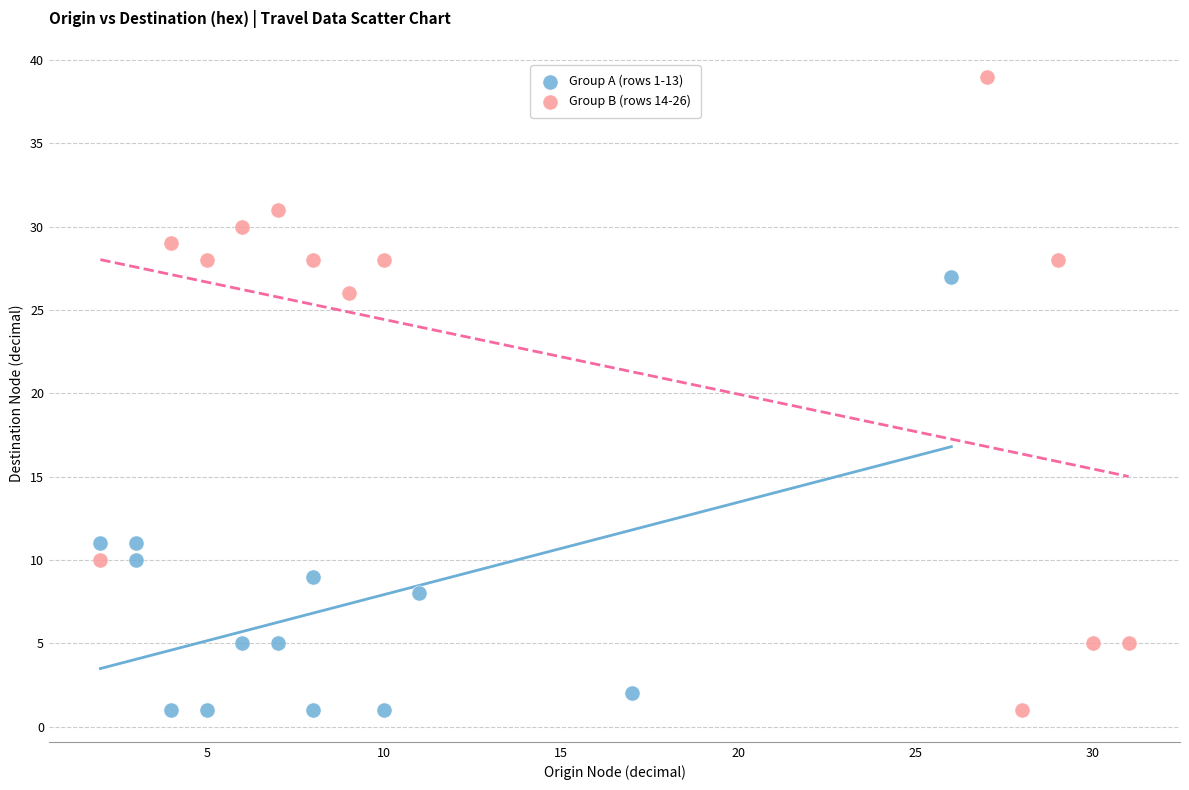

What are all the series names shown in the legend?

Group A (rows 1-13), Group B (rows 14-26)